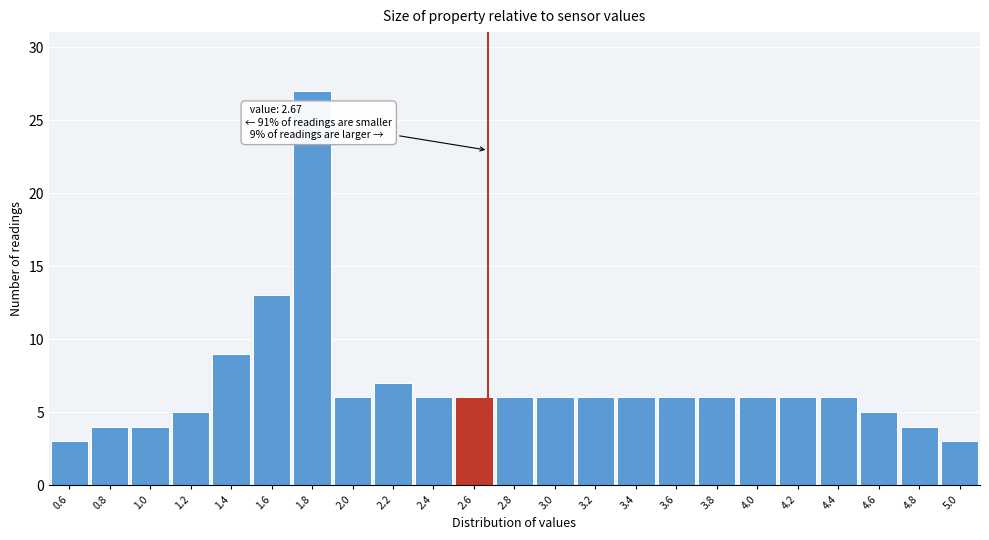

Which range on the x-axis has the tallest bar?

1.7 to 1.9